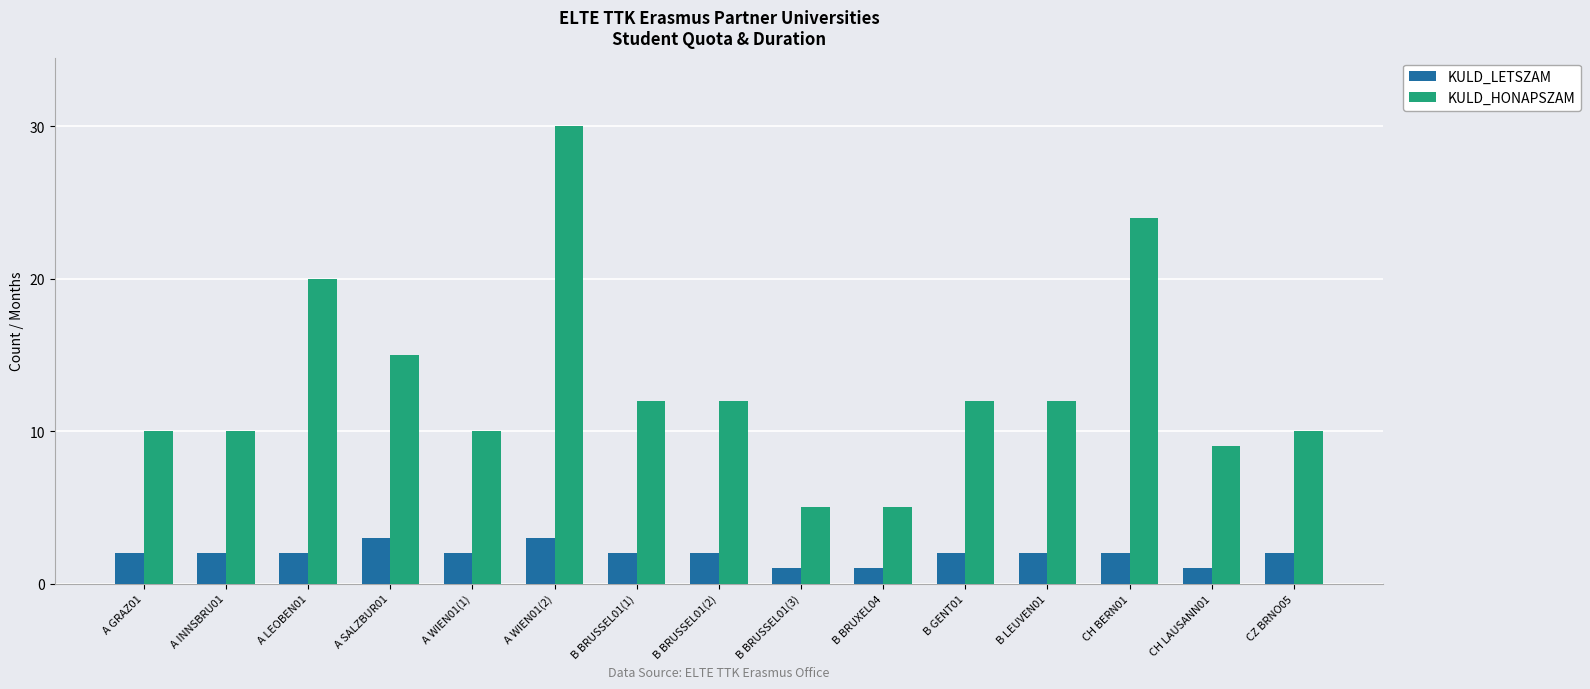

How many groups of bars are there?

15